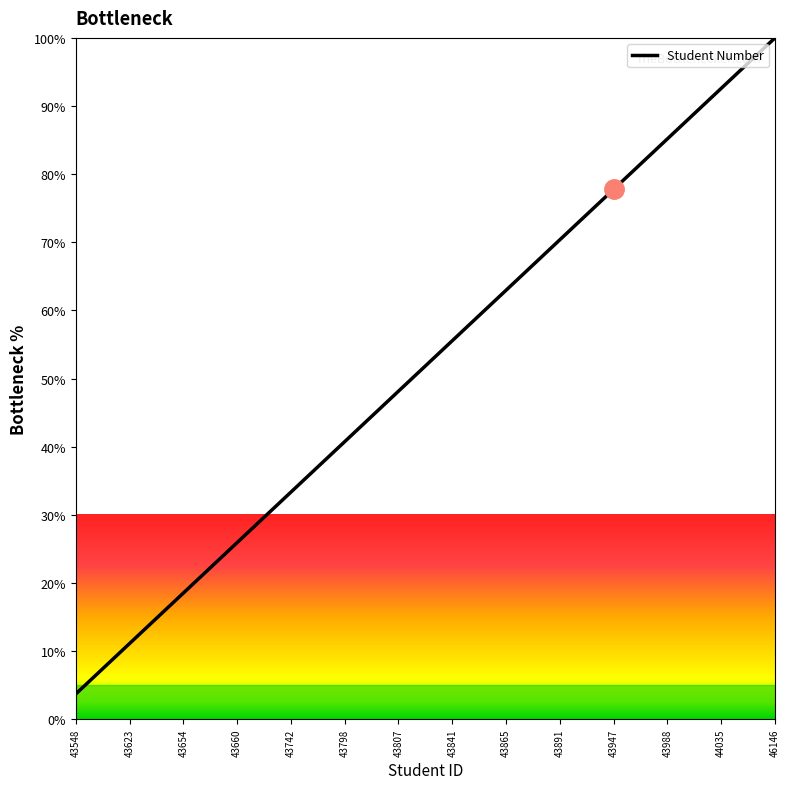

What is the smallest value displayed?

3.7